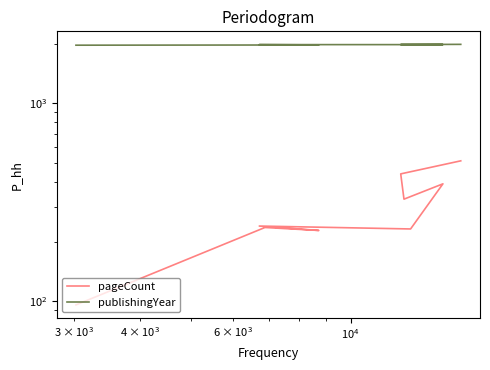

True or false: pageCount and publishingYear intersect in this chart.

False